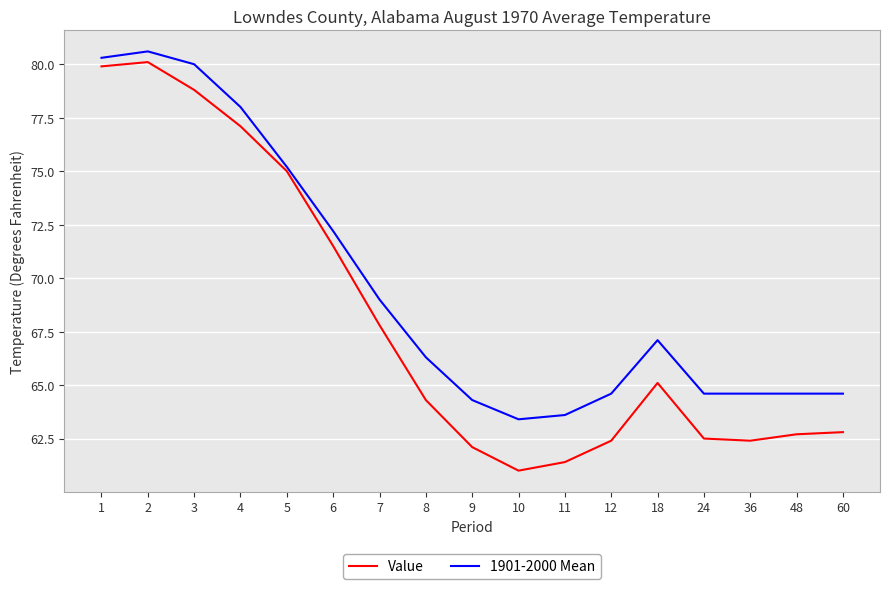

What is the sum of all Value values?

1156.9